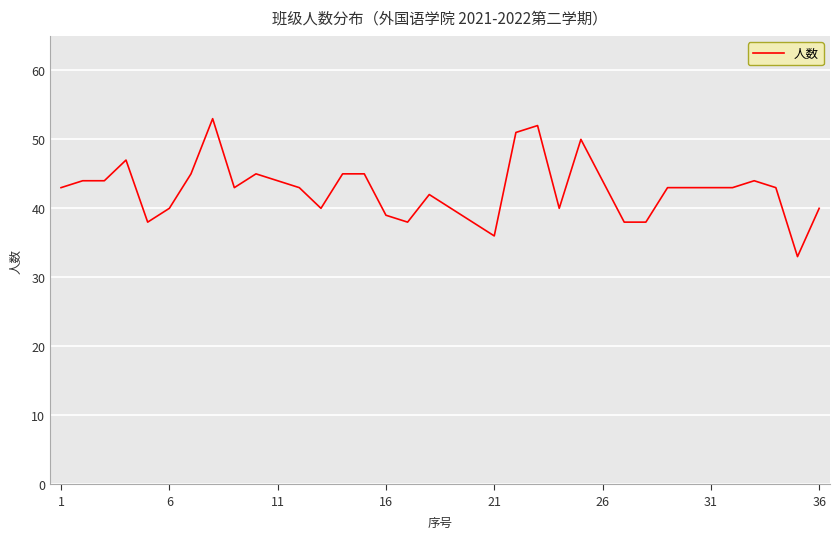

What is the difference between the maximum and minimum values?

20